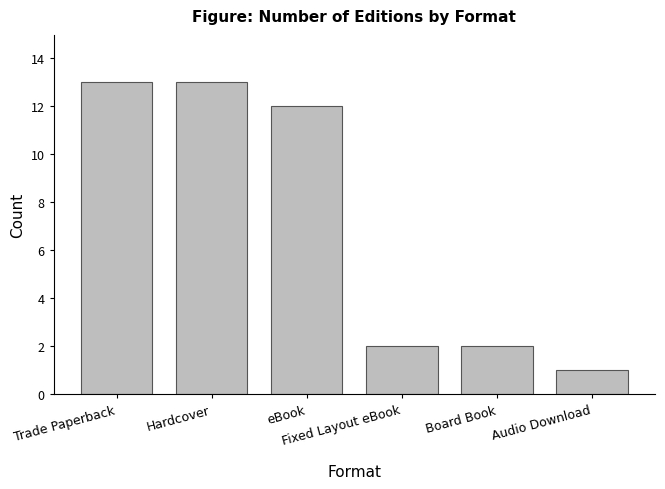

What is the value of the 1st bar from the left?

13